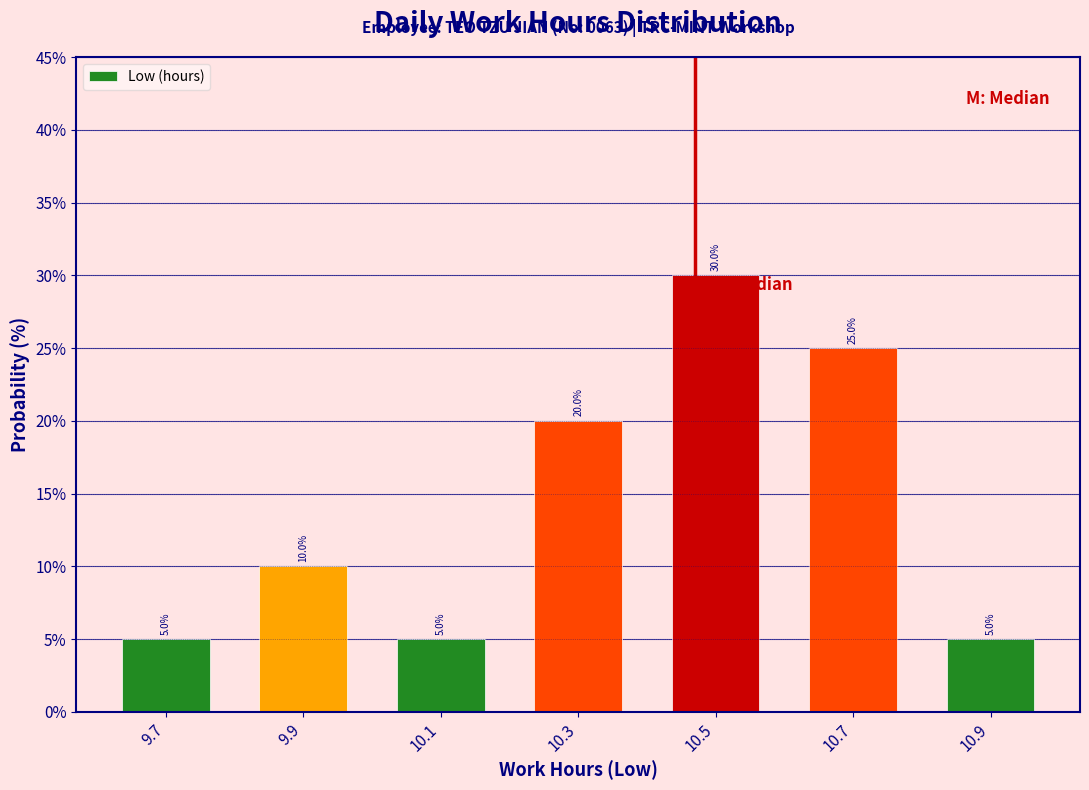

Over which range of the x-axis is the bar tallest?

10.4 to 10.6